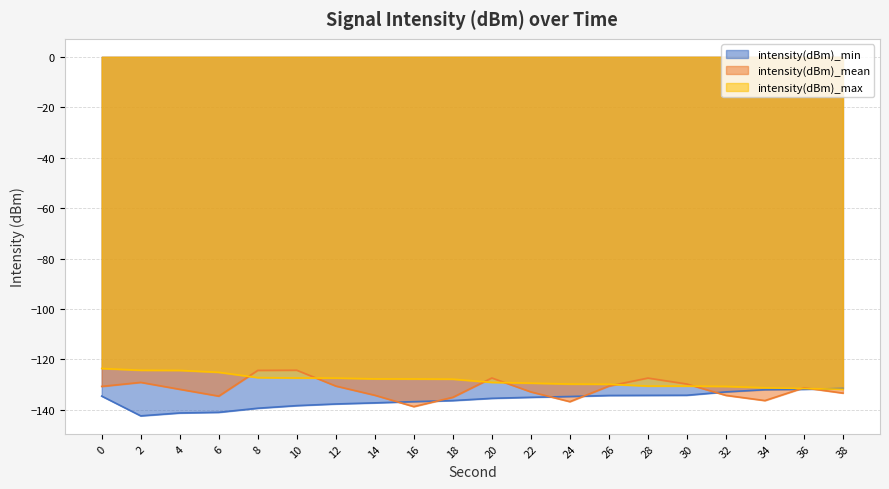

What is the average value of the intensity(dBm)_min series?

-136.1